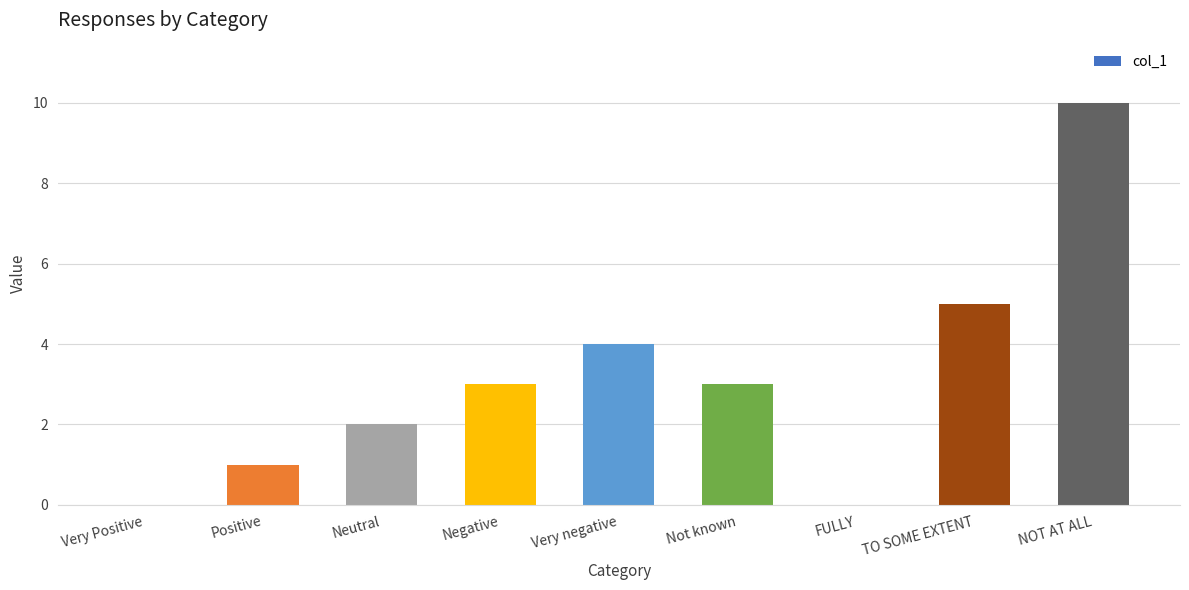

The value at Very Positive is 0. True or false?

True